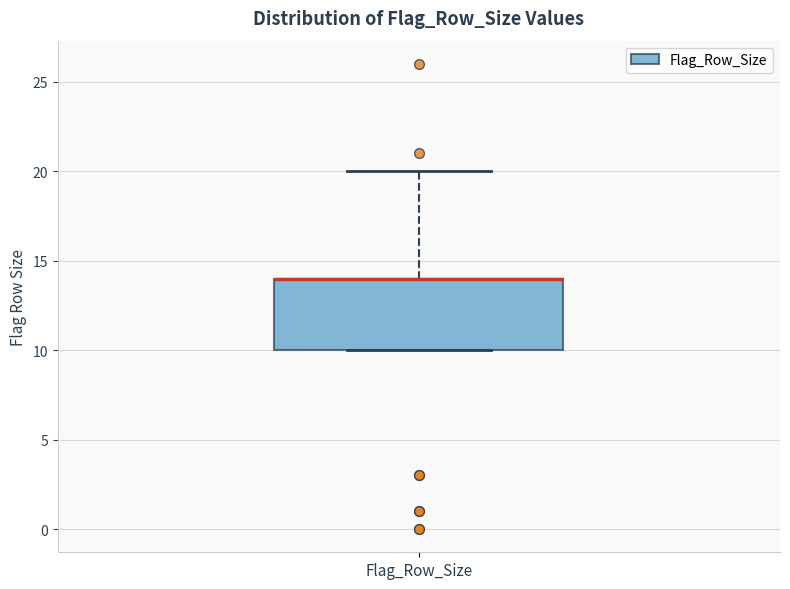

Where does the upper whisker of the box for Flag_Row_Size end on the y-axis? The values are not printed on the chart, so give them approximately, as read against the axis.

20